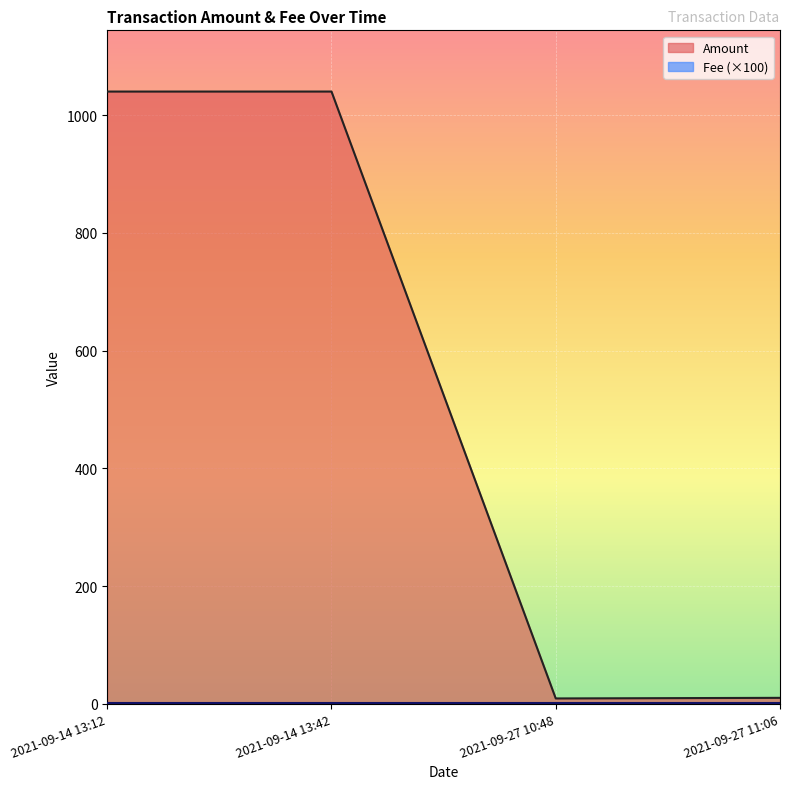

The chart shows a value of 1040.0 at 2021-09-14 13:42. True or false?

True